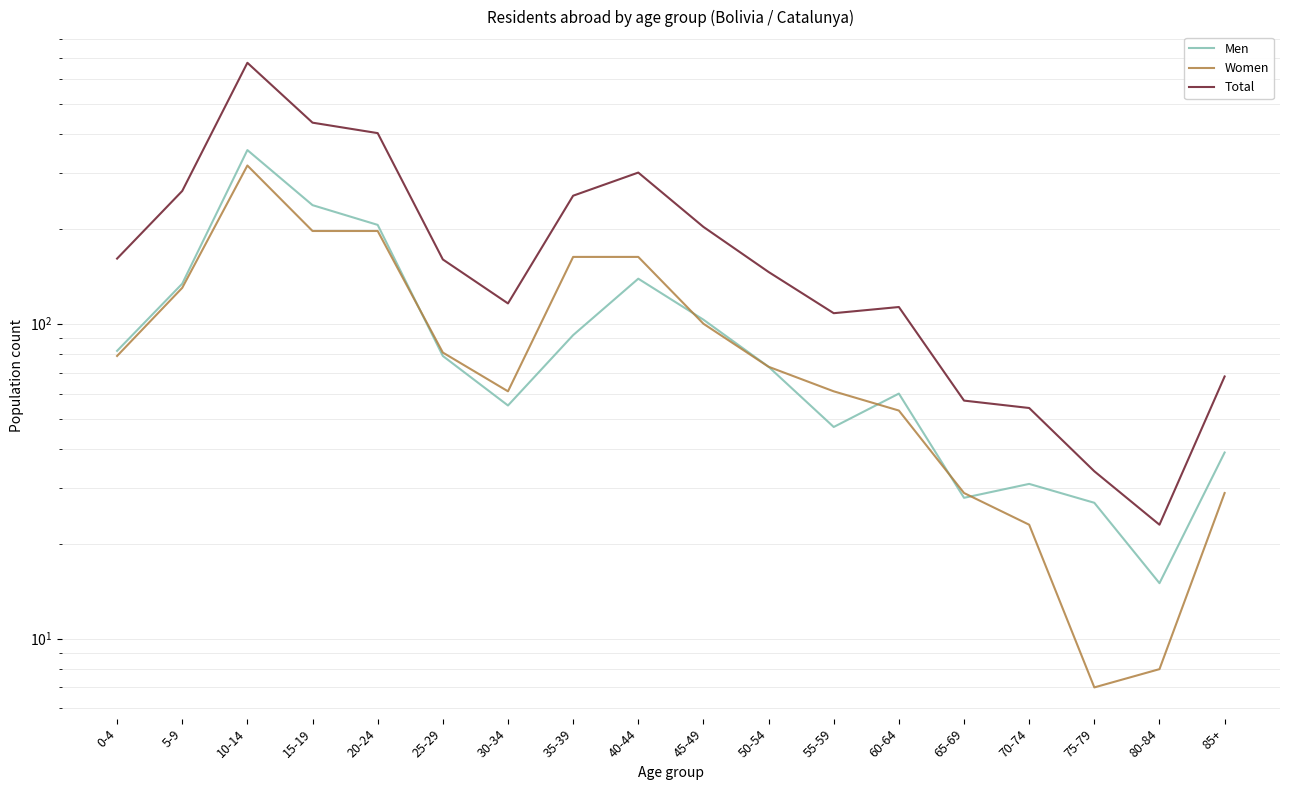

Is it true that Men equals 73 at 20-24?

False